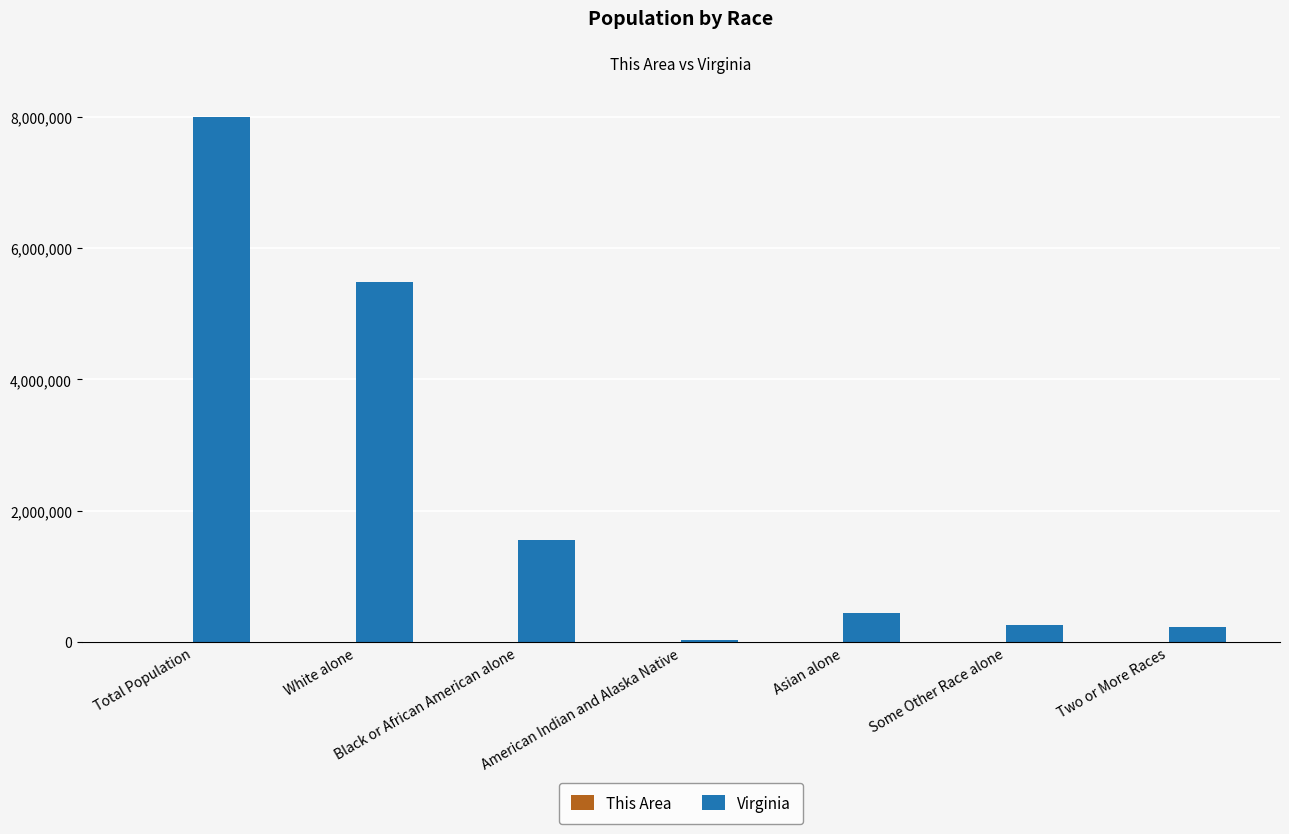

How many categories are shown in the chart?

7